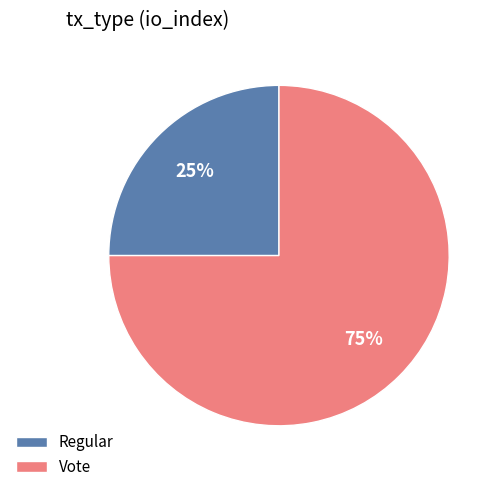

How many slices are in this pie chart?

2